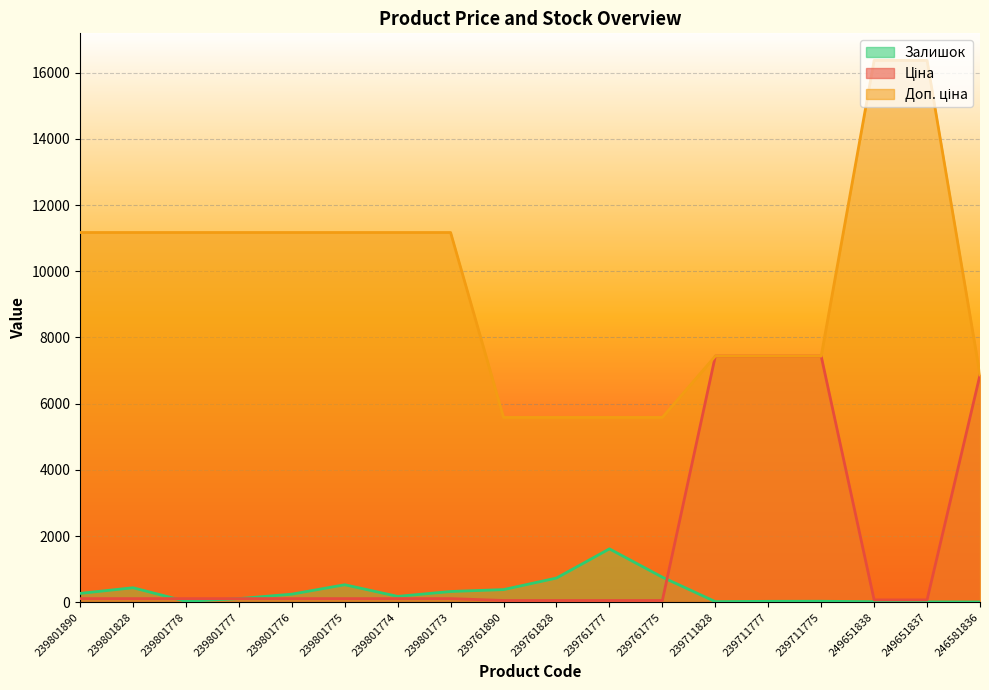

What is the label of the 8th point from the left?

239801773